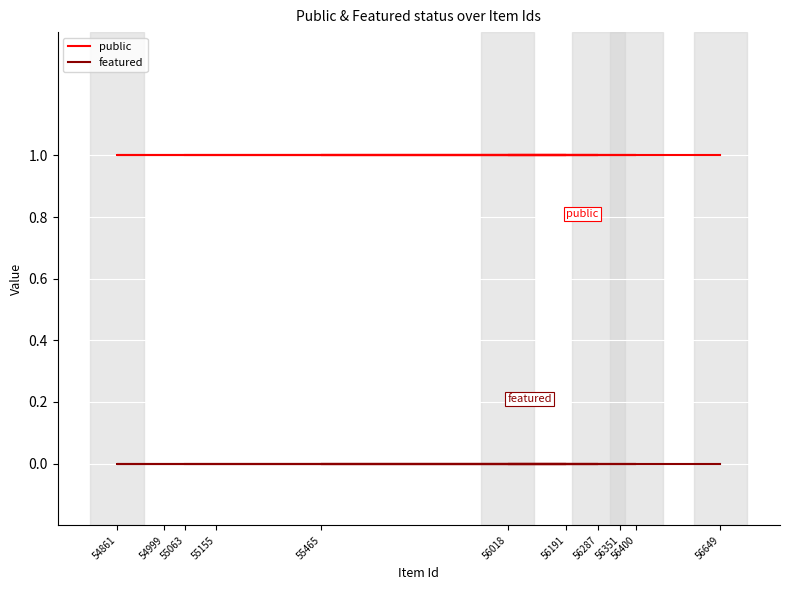

True or false: featured has a value of 0 at 54861.

True